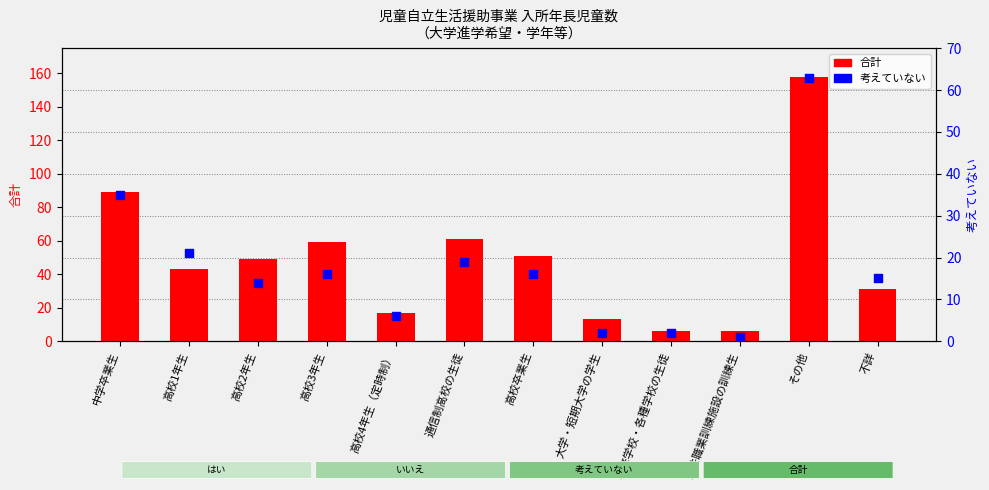

At how many categories does at least one series exceed 140?

1